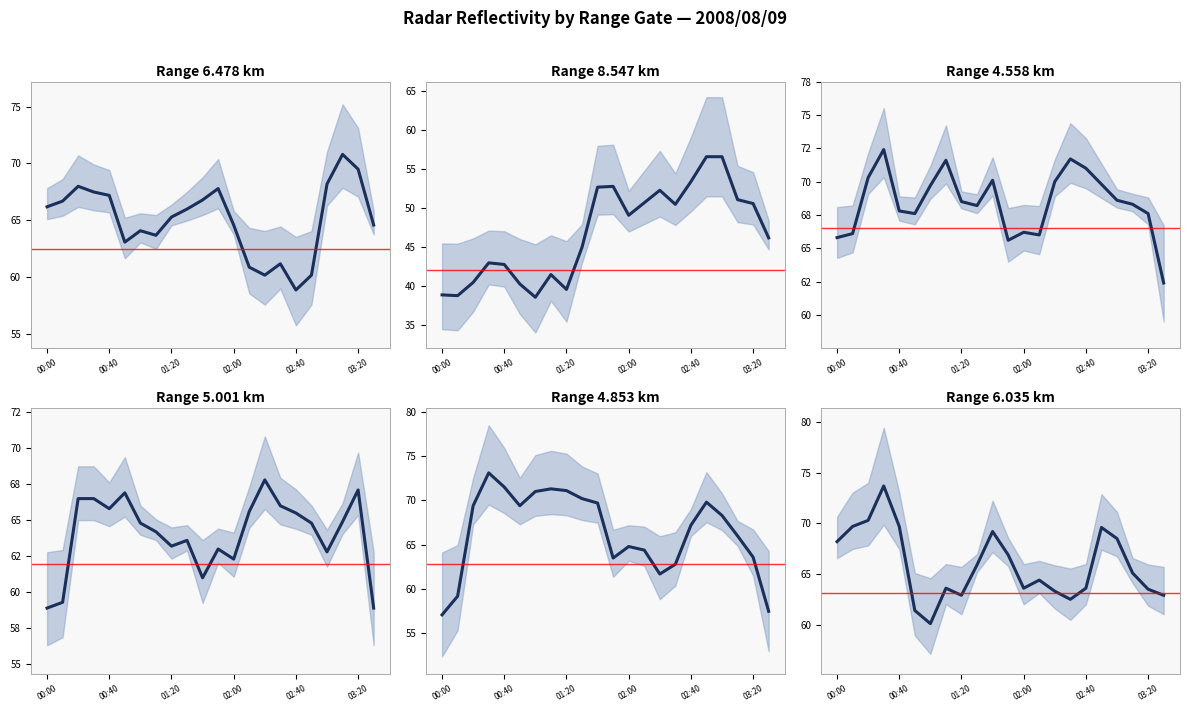

Is the value of 8.547 at 03:00 greater than the value of 4.558 at 01:20?

No